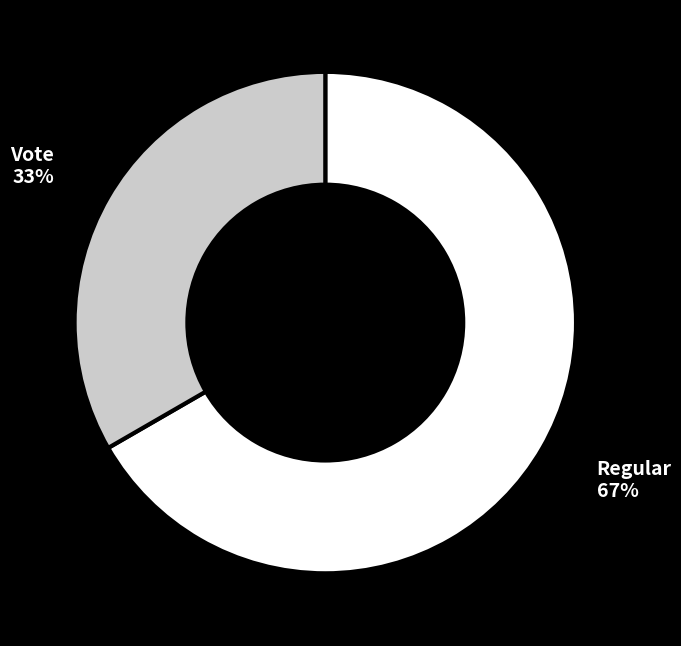

What is the smallest slice in the pie chart?

Vote